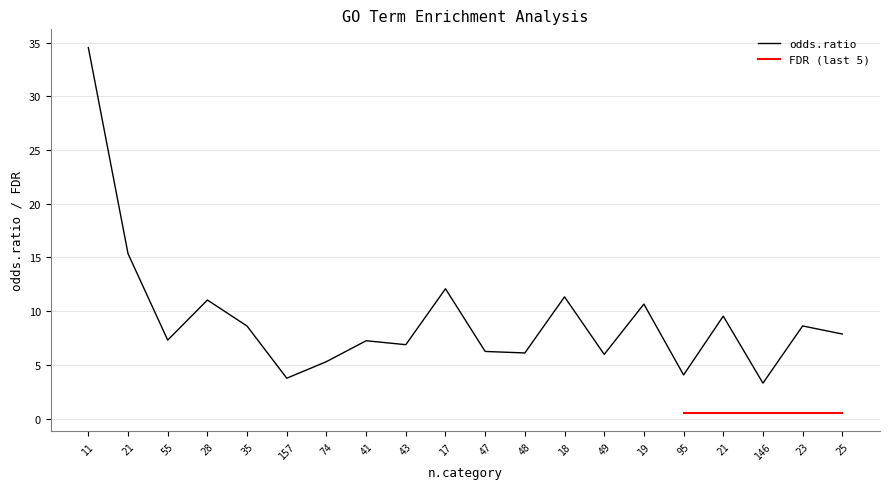

What is the change in value from 35 to 146?

-5.3